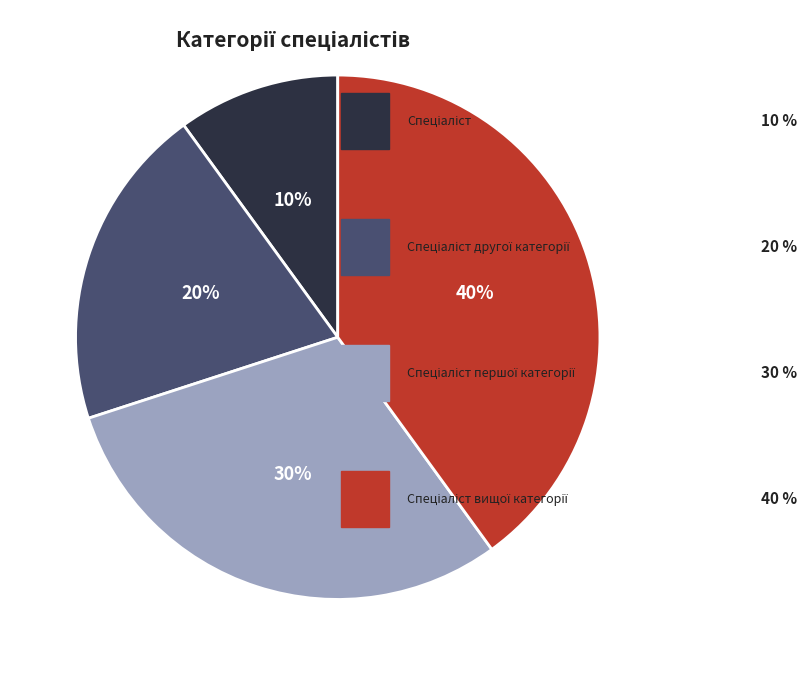

Is there any slice that represents more than half of the pie?

No